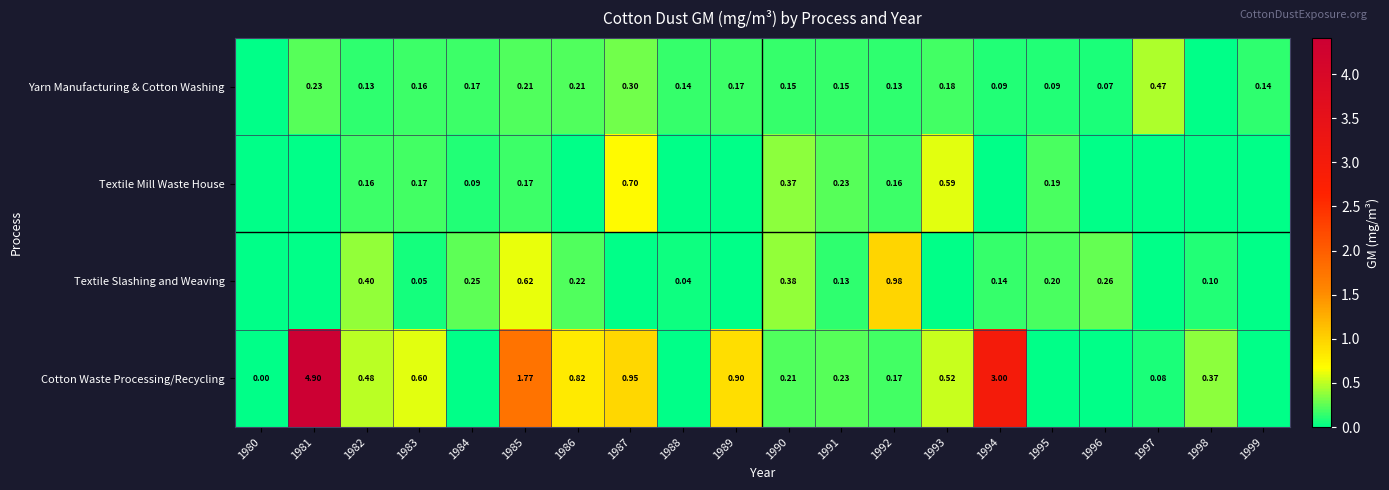

Which series changed the most between 1982 and 1985?

Cotton Waste Processing/Recycling